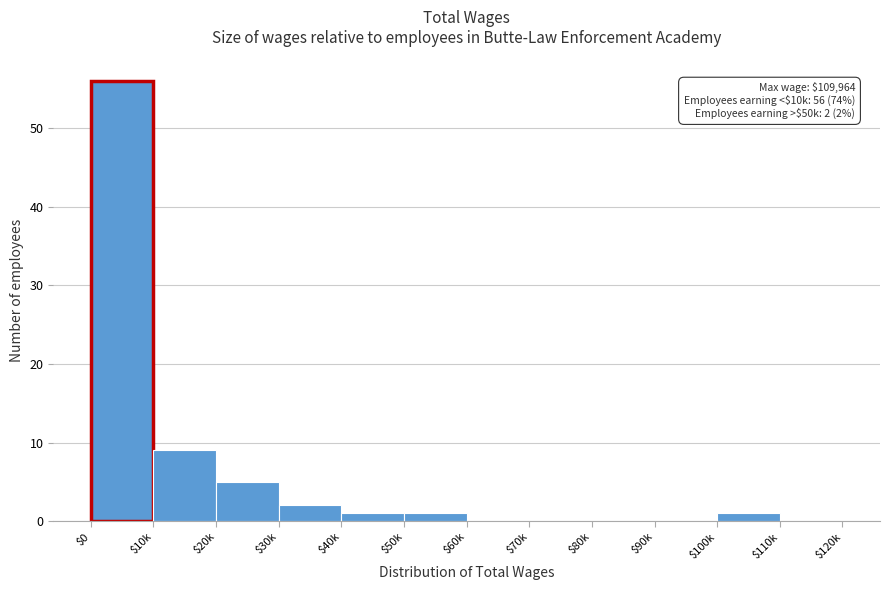

The value at $110k is 0. True or false?

True